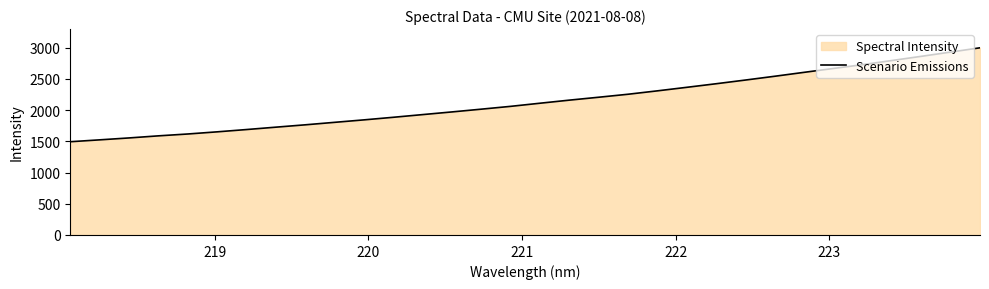

What is the maximum value shown in the chart?

2998.3